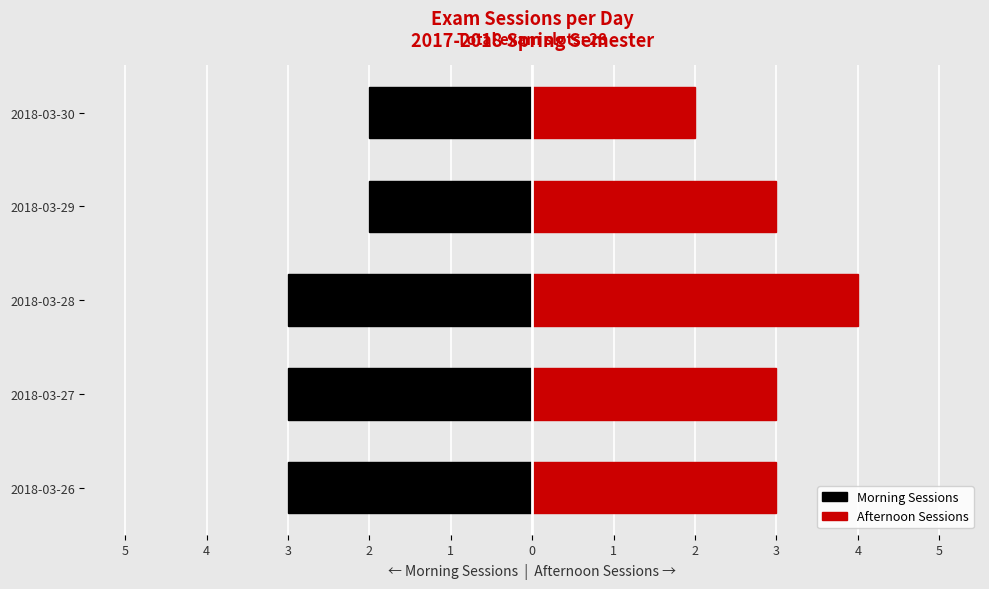

Which series changed the most between 2018-03-26 and 2018-03-27?

Morning Sessions